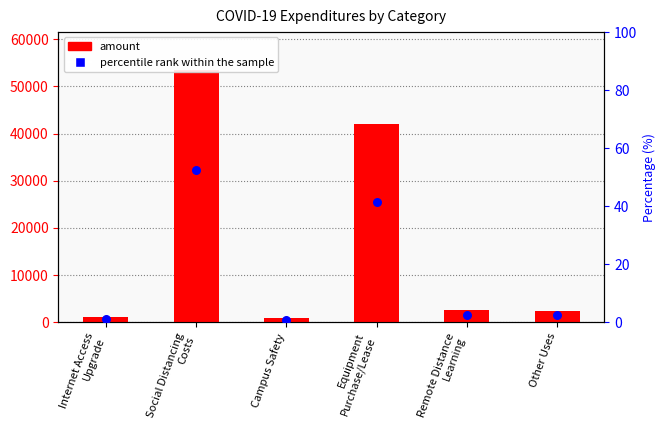

At how many categories does at least one series exceed 36573?

2